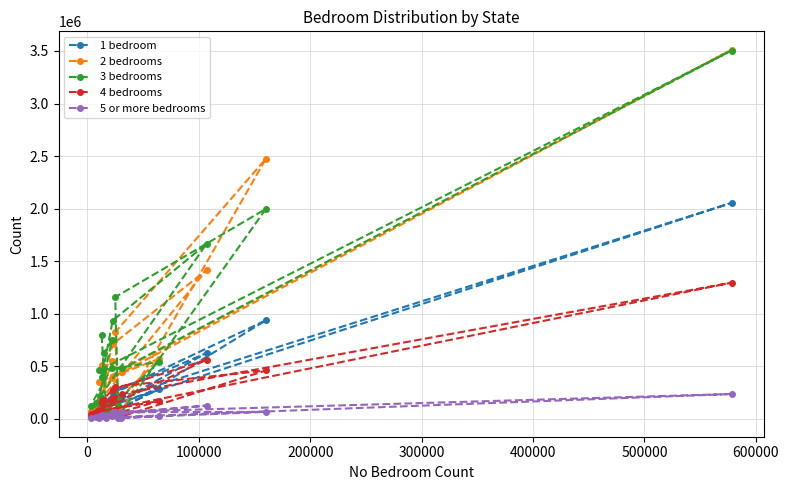

True or false: 5 or more bedrooms and 1 bedroom intersect in this chart.

False